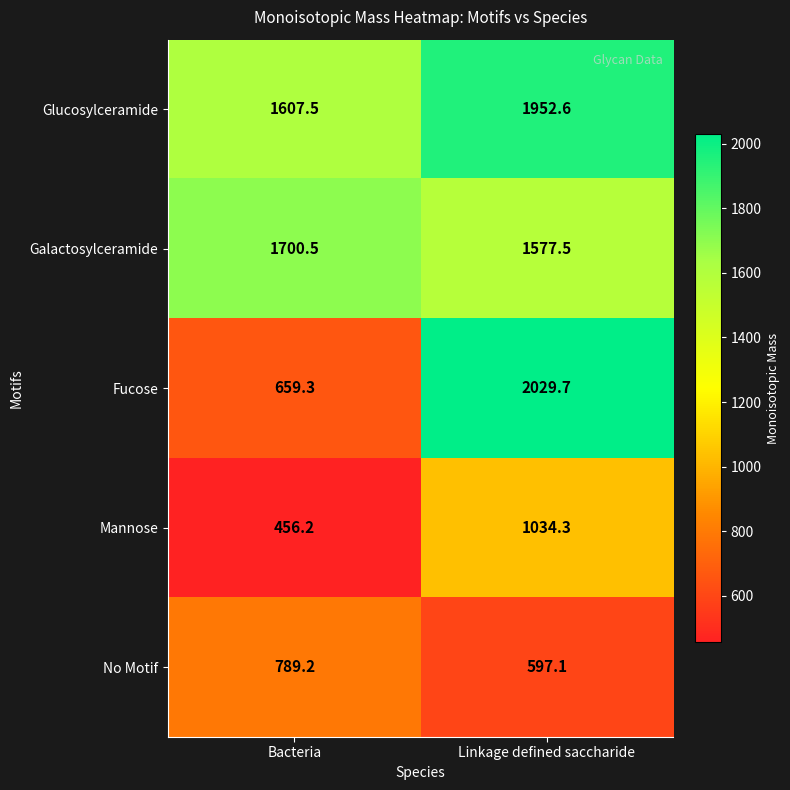

At which label is Glucosylceramide closest to 1780?

Bacteria